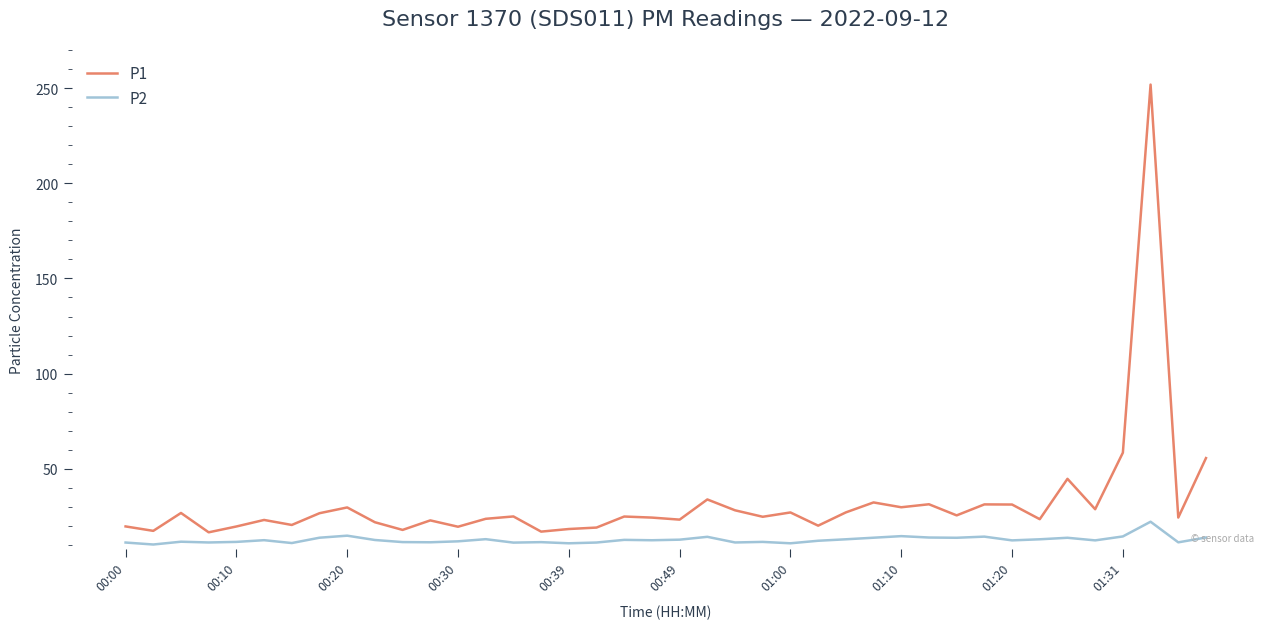

What is the difference between the maximum and minimum values in the P1 series?

235.2